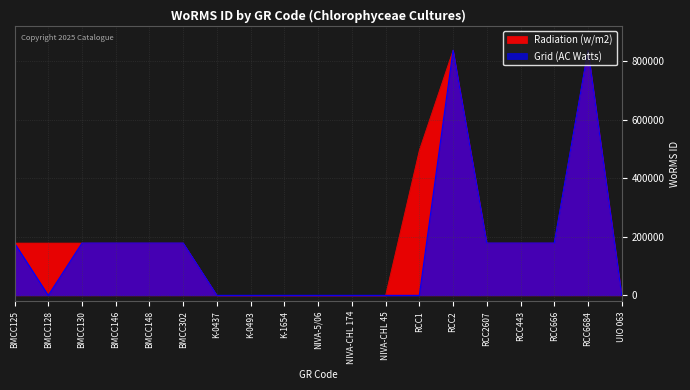

At which label does Grid (AC Watts) reach its peak?

RCC2